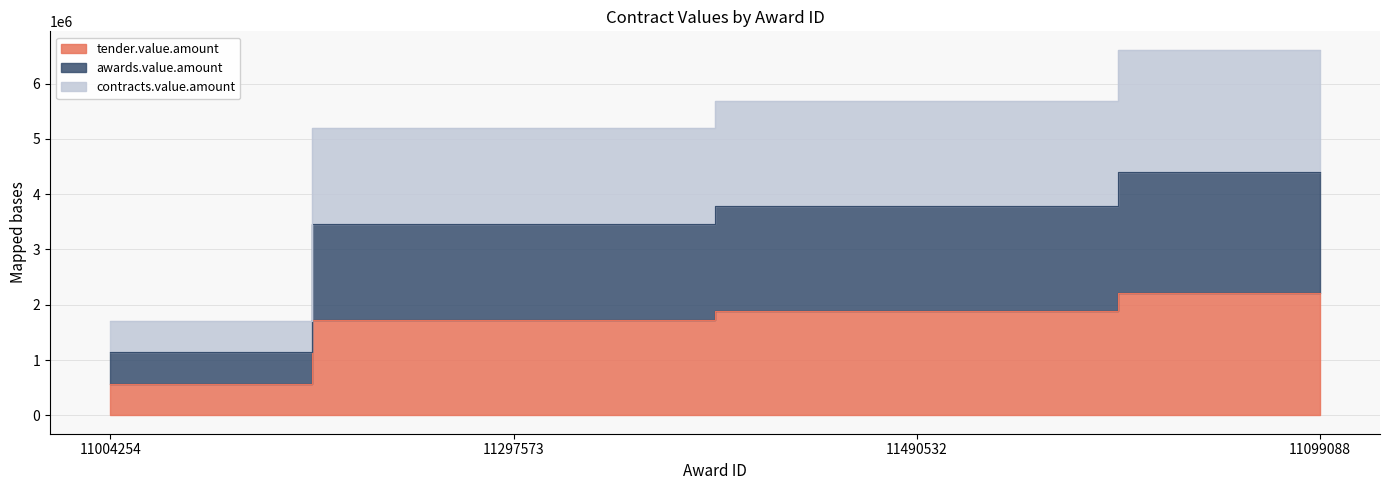

Which series has the largest total across all categories?

contracts.value.amount